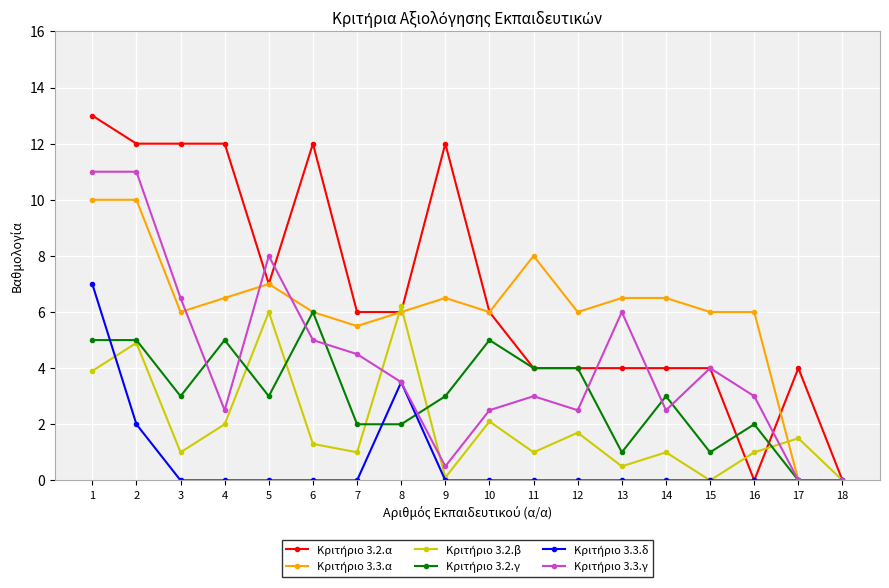

What is the maximum value shown in the chart?

13.0